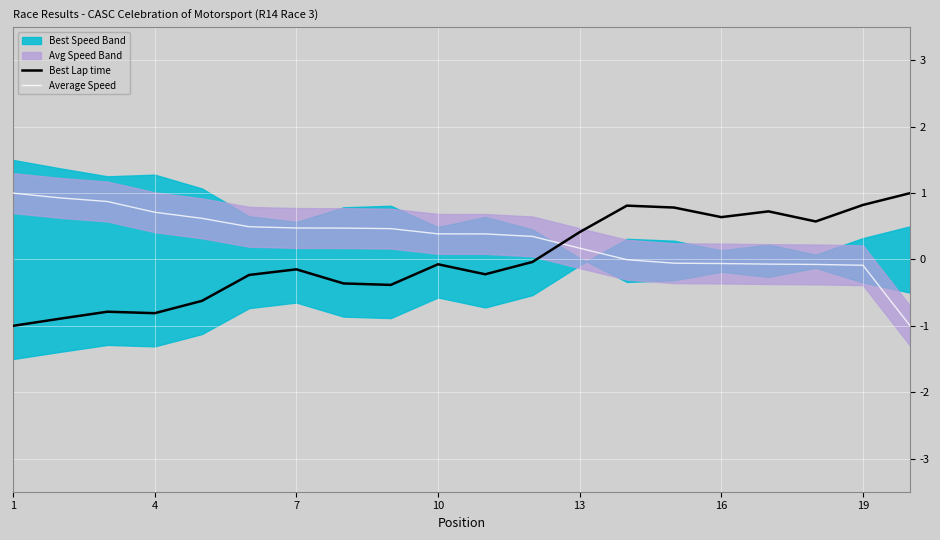

True or false: Best Lap time has a value of -0.5 at 1.

False